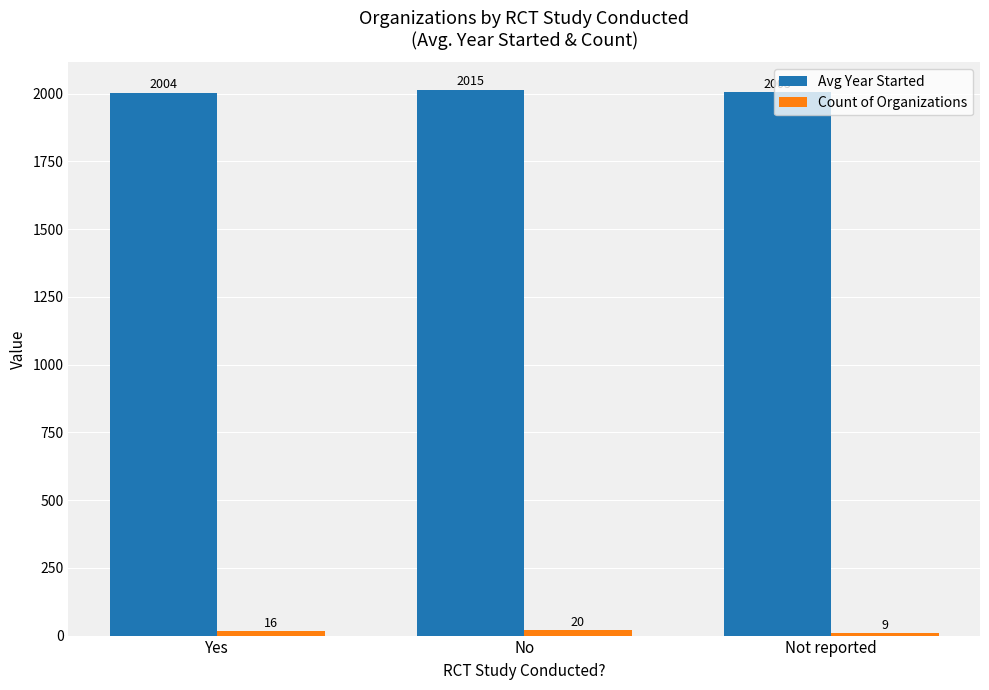

What is the spread (max minus min) of values at No?

1995